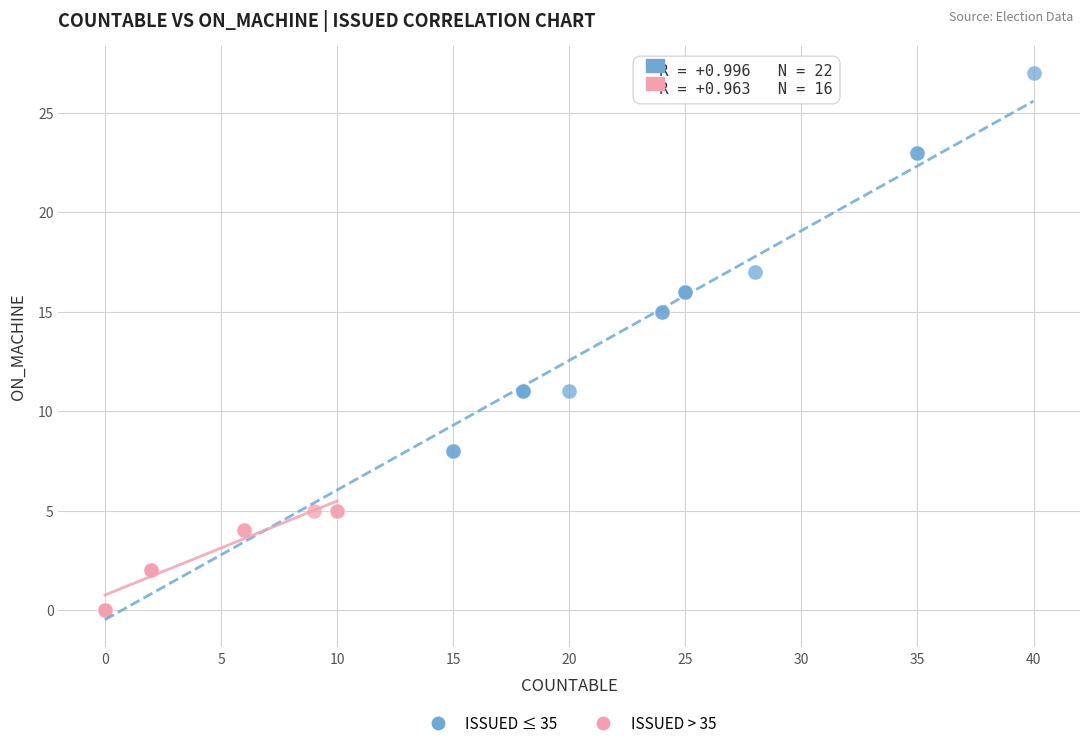

Which series contains the highest Y value?

ISSUED ≤ 35